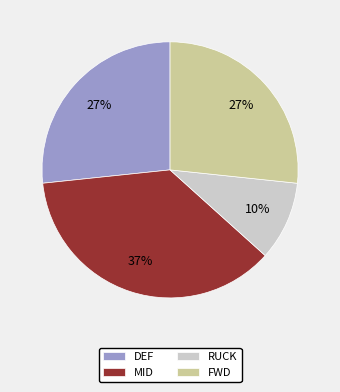

The RUCK slice represents 34% of the pie. True or false?

False